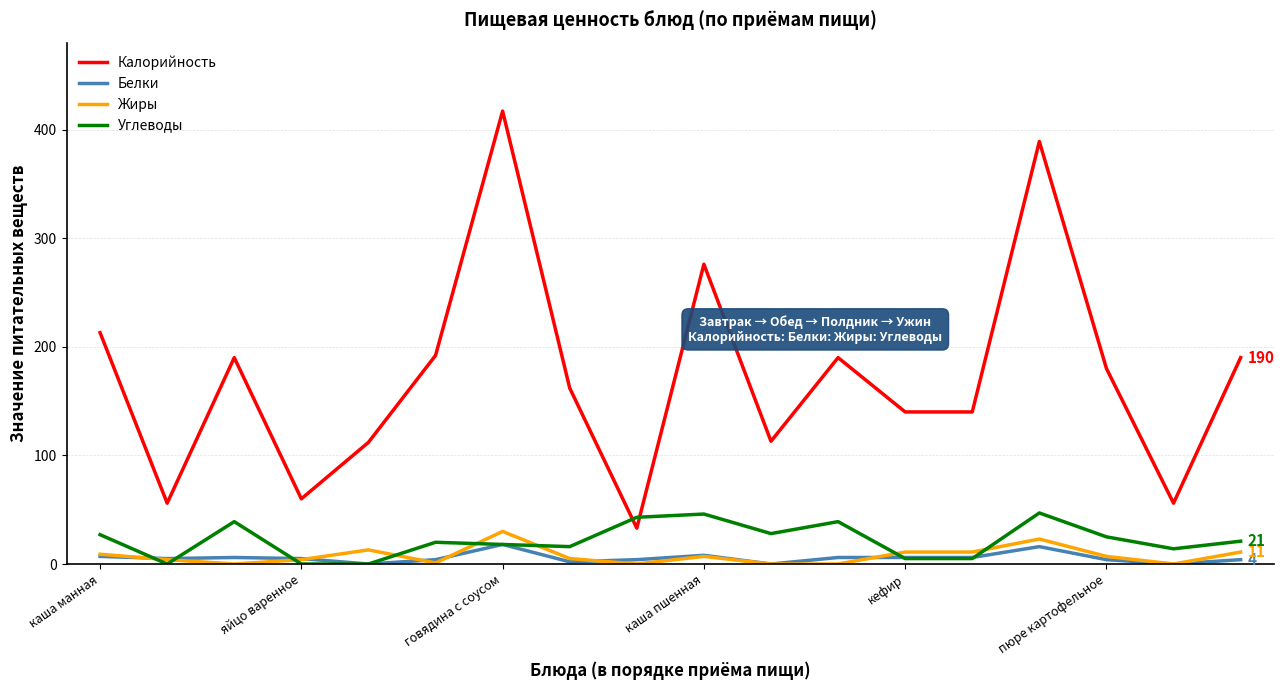

Which series has the largest total across all categories?

Калорийность